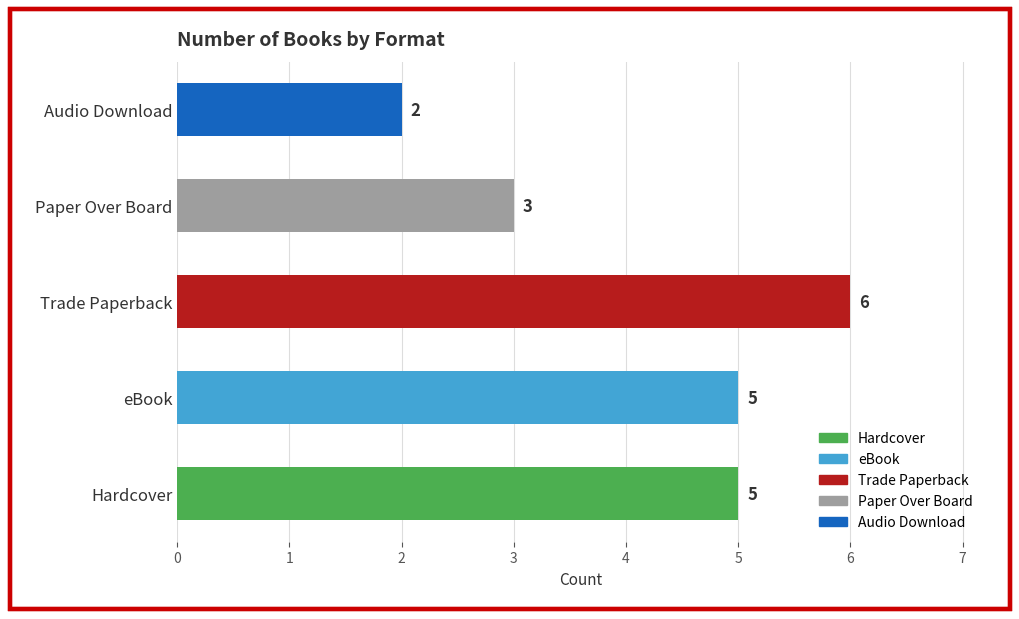

Reading left to right, extract all data points from this chart.

Hardcover=5	eBook=5	Trade Paperback=6	Paper Over Board=3	Audio Download=2